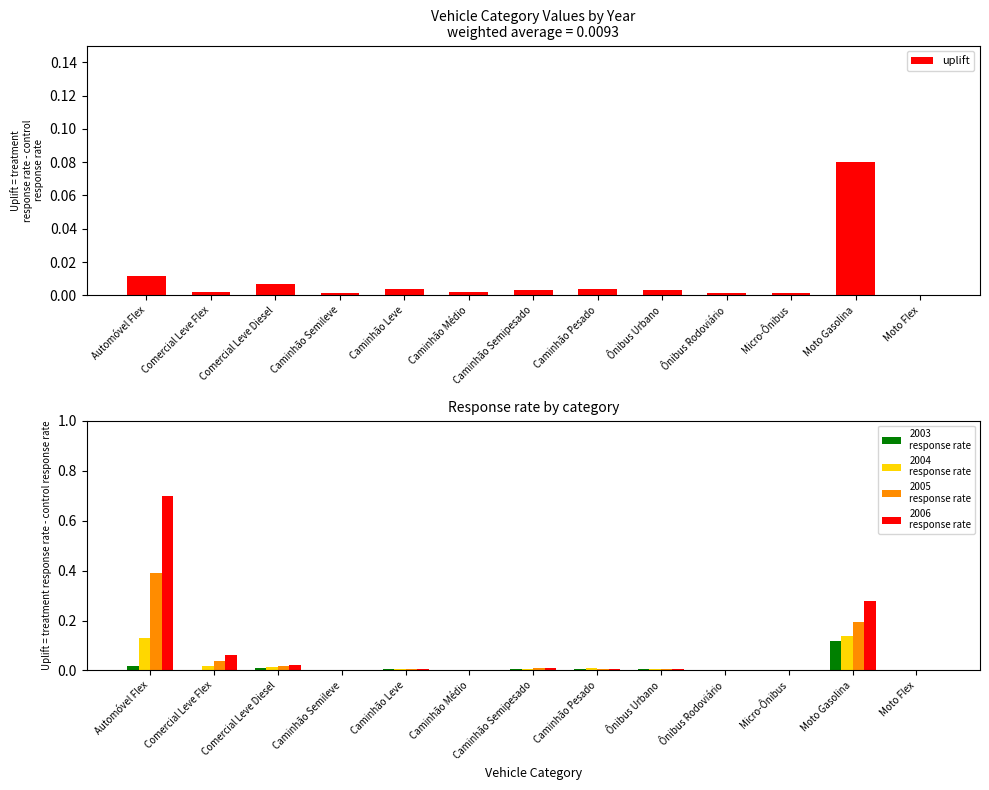

How many bars are there in total?

65